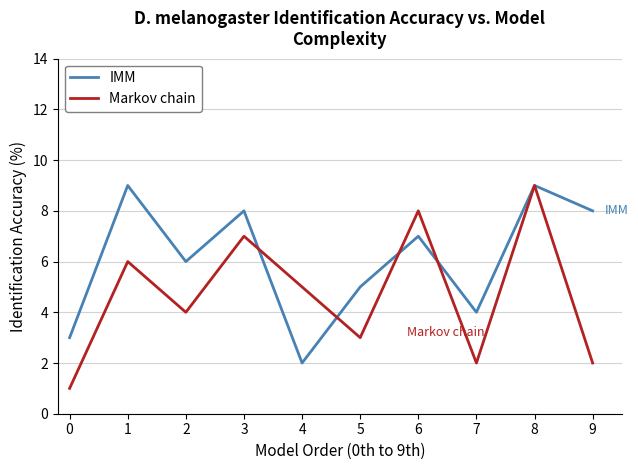

After their last crossing, which series has the higher values: IMM or Markov chain?

IMM